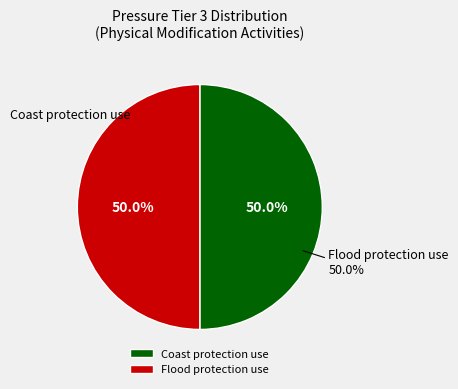

Which slice is the smallest?

Flood protection use